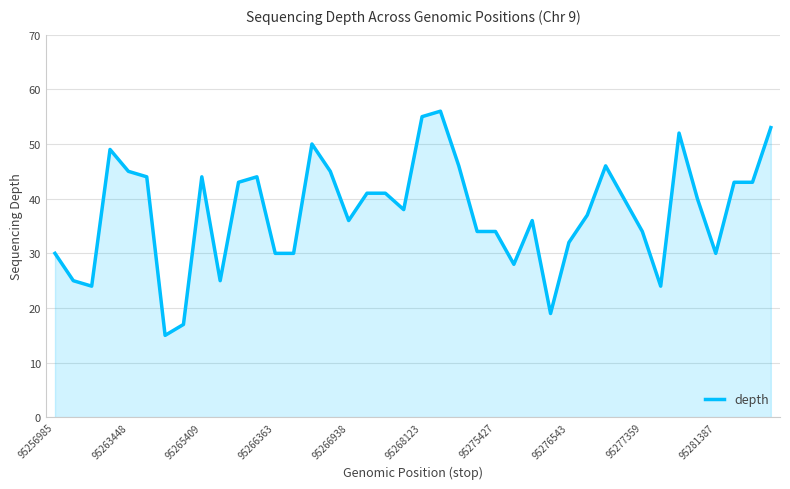

What is the minimum value shown in the chart?

15